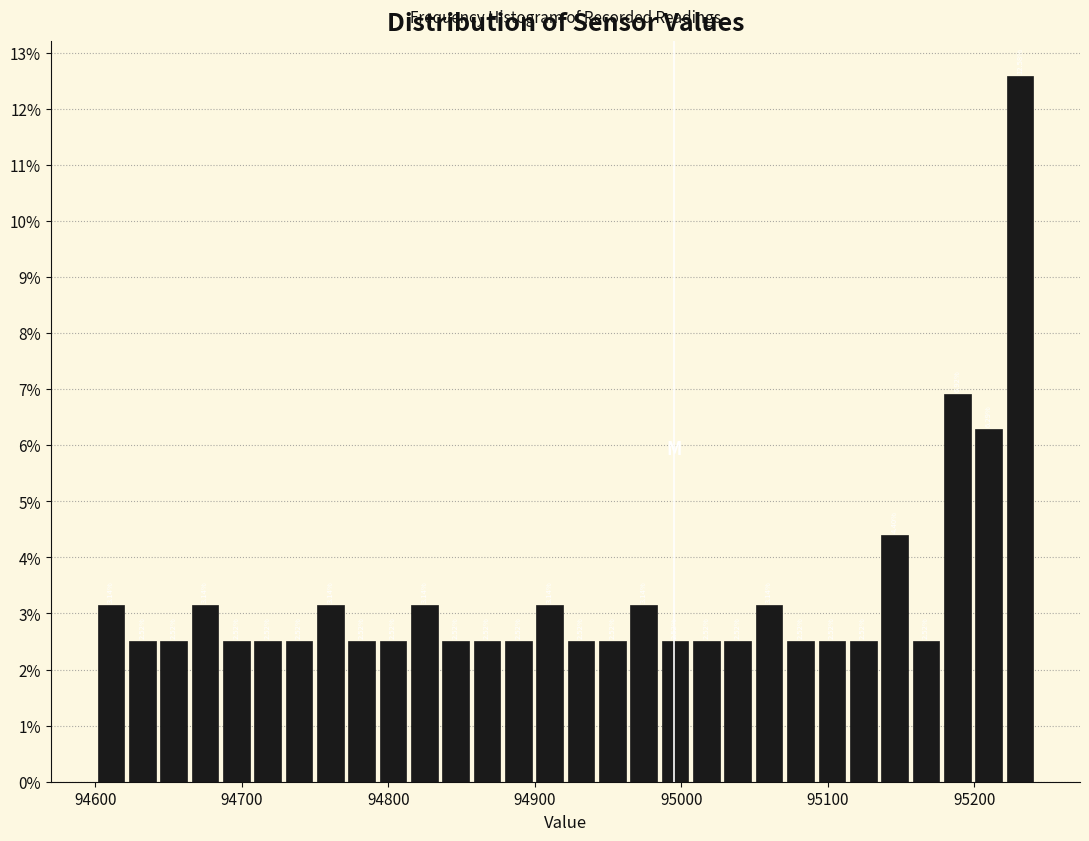

Read against the x-axis, roughly where is the centre of the tallest bar?

95230